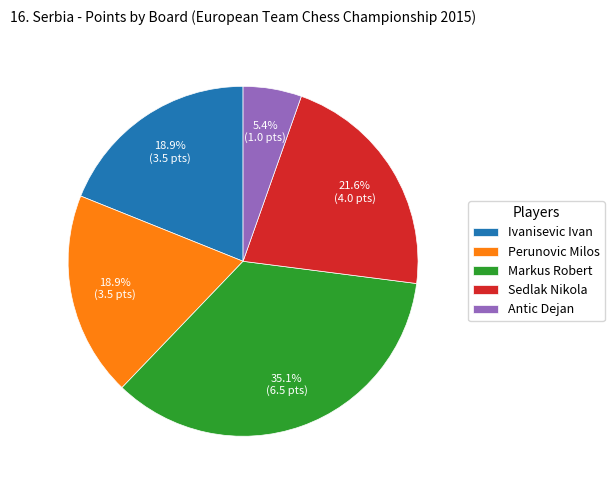

What percentage is the Antic Dejan slice, to the nearest percent?

5%